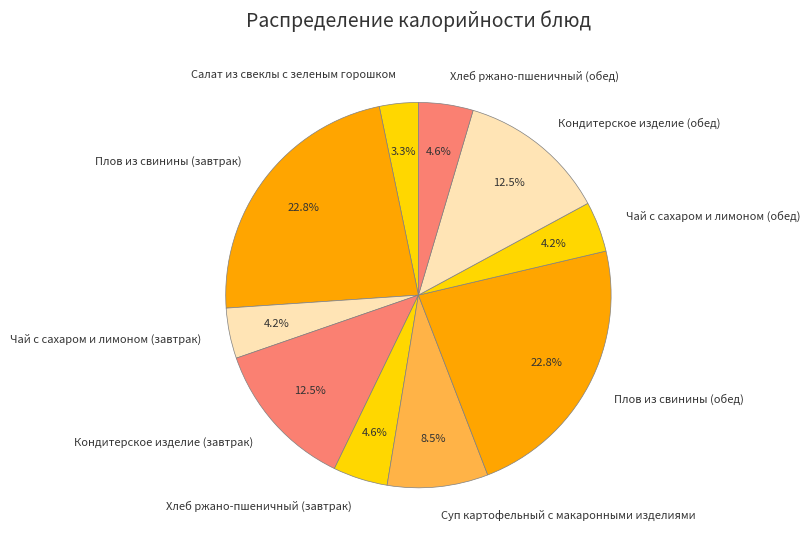

Which has a higher value, Плов из свинины (обед) or Хлеб ржано-пшеничный (обед)?

Плов из свинины (обед)